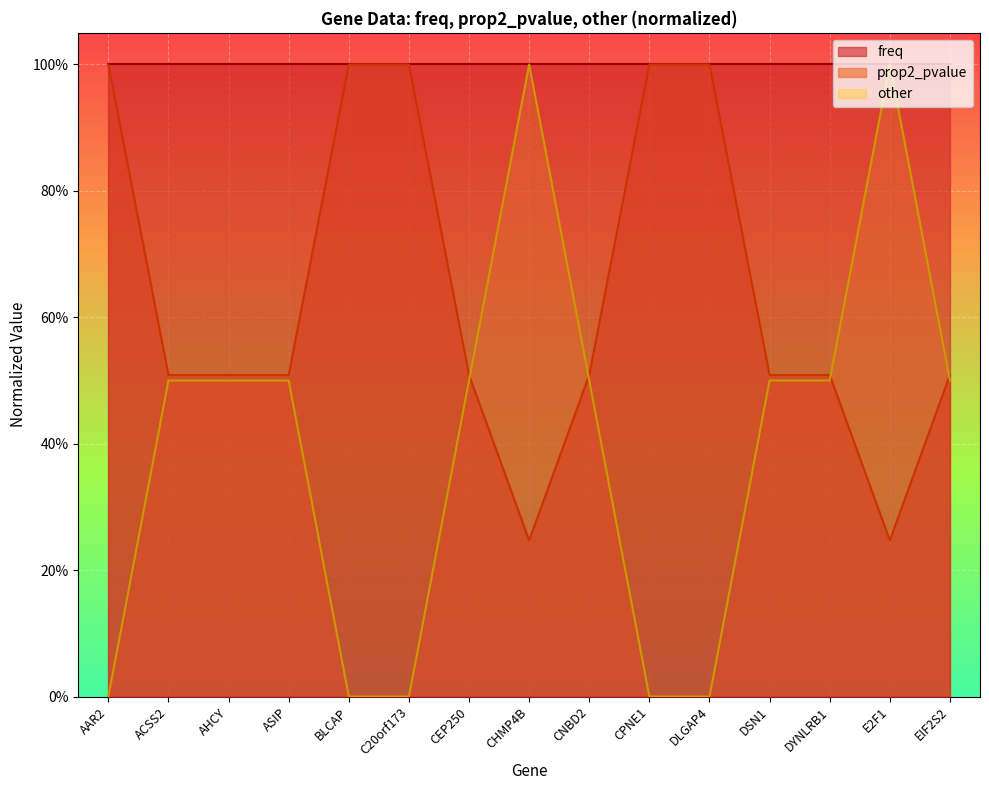

Which series ends up on top after the final intersection of prop2_pvalue and other?

prop2_pvalue